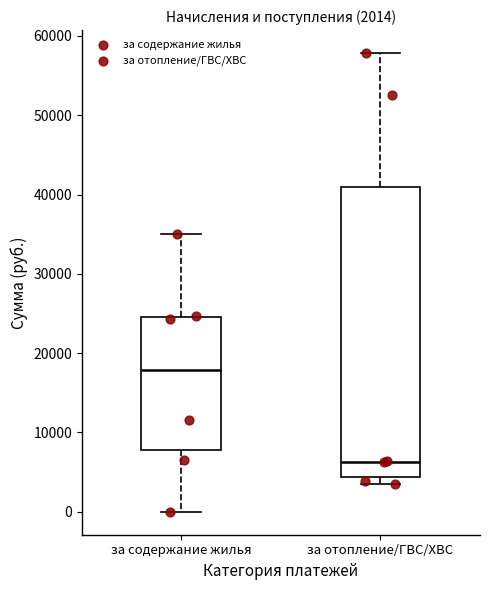

Which box is the tallest, from its lower edge to its upper edge?

за отопление/ГВС/ХВС